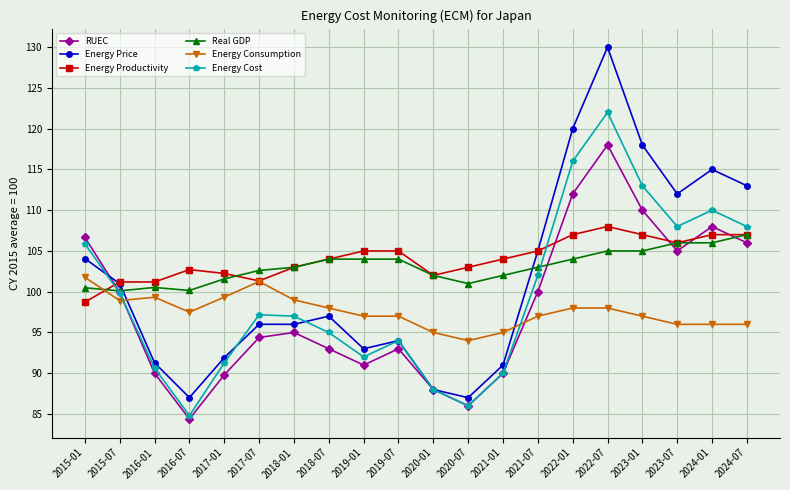

Does the chart display data point markers on the line(s)?

Yes